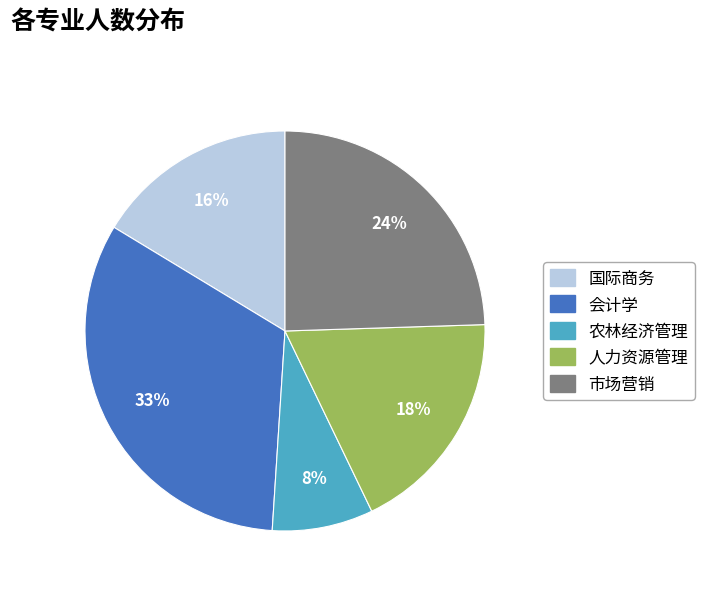

Which category has the smallest portion of the pie?

农林经济管理